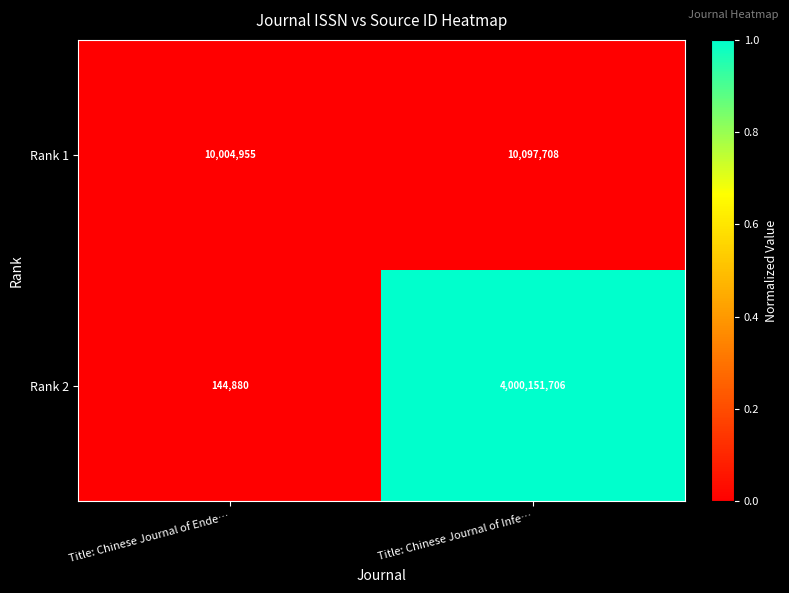

Which series has the largest total across all categories?

Rank 2